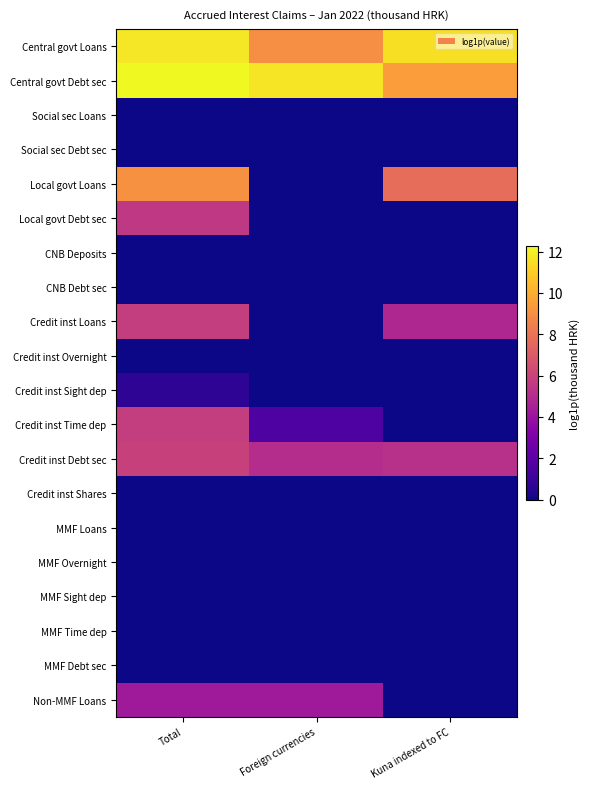

At which category is the sum across all series the highest?

Total